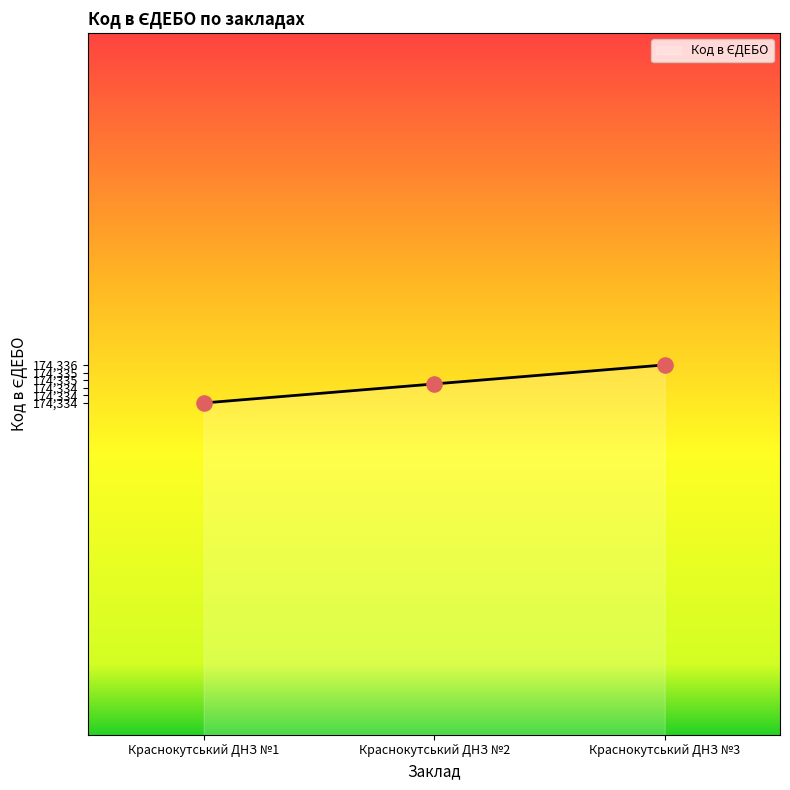

Which has a higher value, Краснокутський ДНЗ №1 or Краснокутський ДНЗ №2?

Краснокутський ДНЗ №2